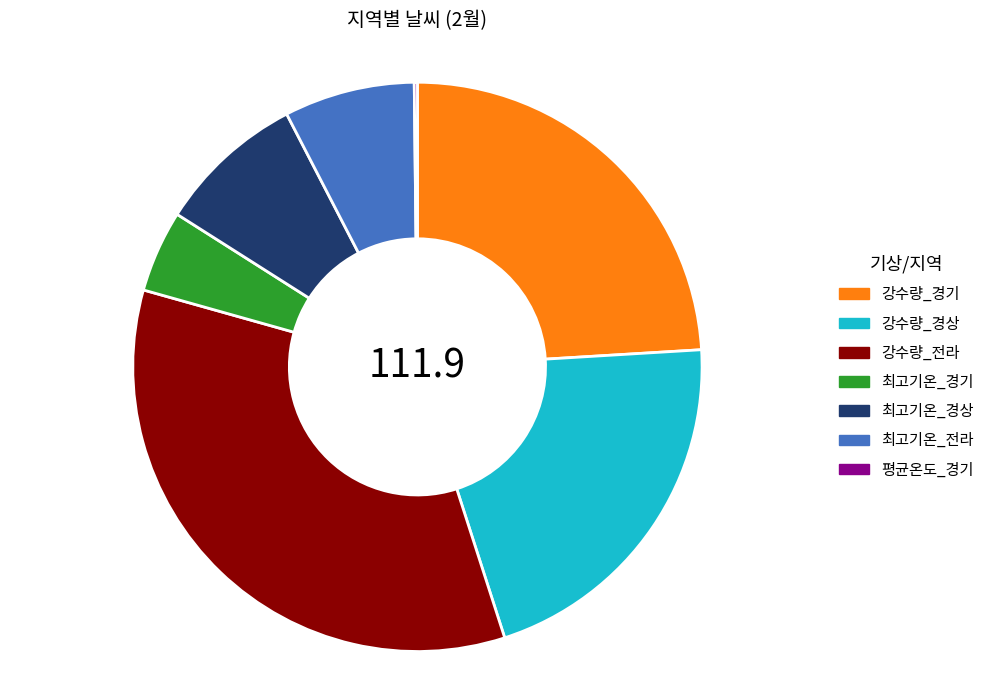

True or false: 최고기온_경기 accounts for 5% of the total.

True